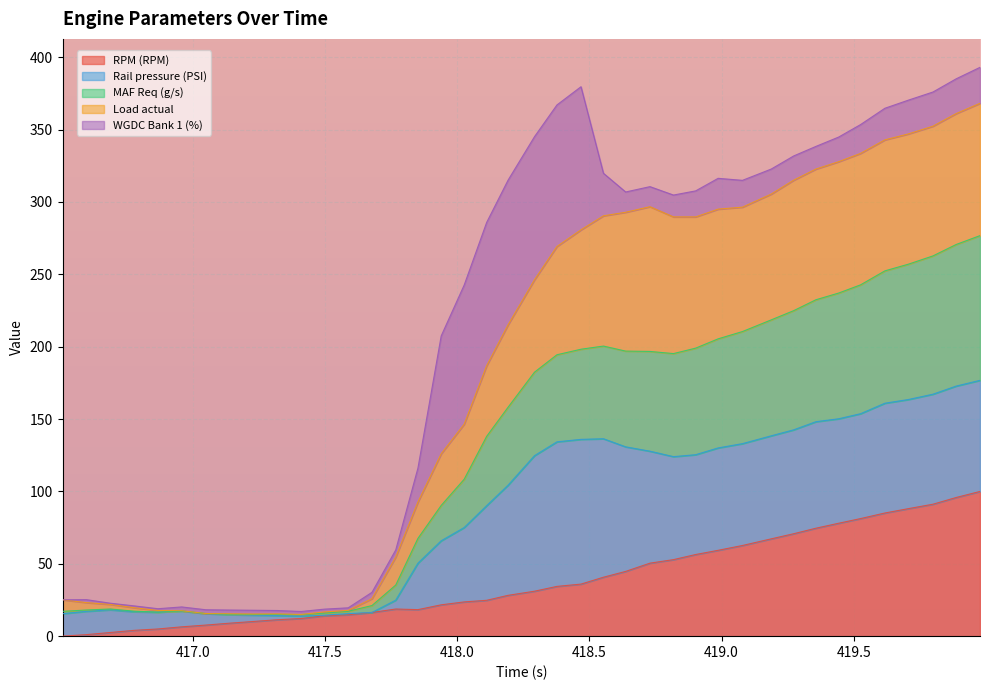

What is the highest value of the RPM (RPM) series?

100.0